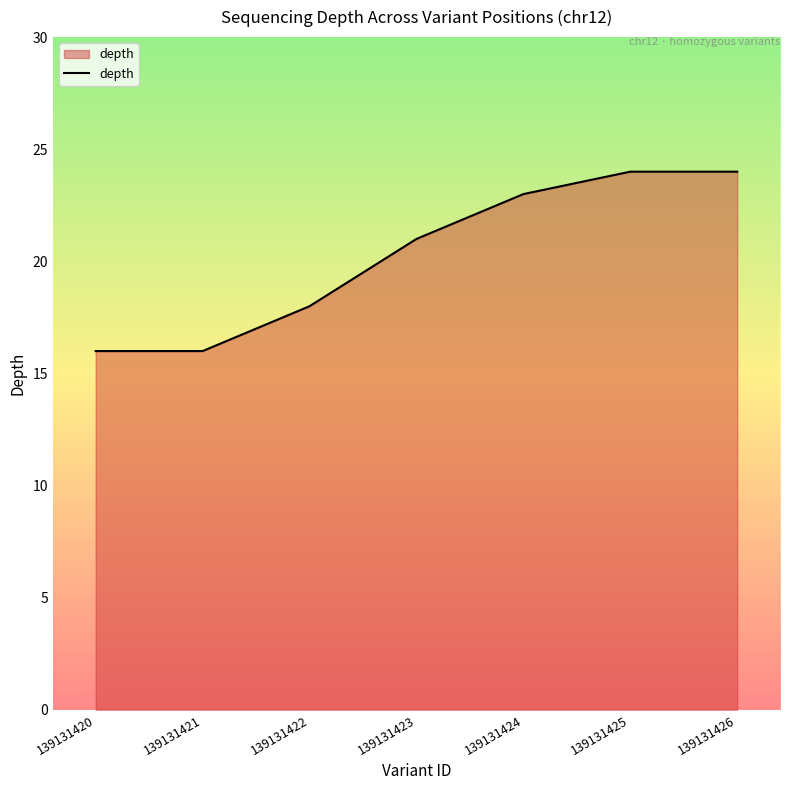

Is it true that the value at 139131423 is 37?

False